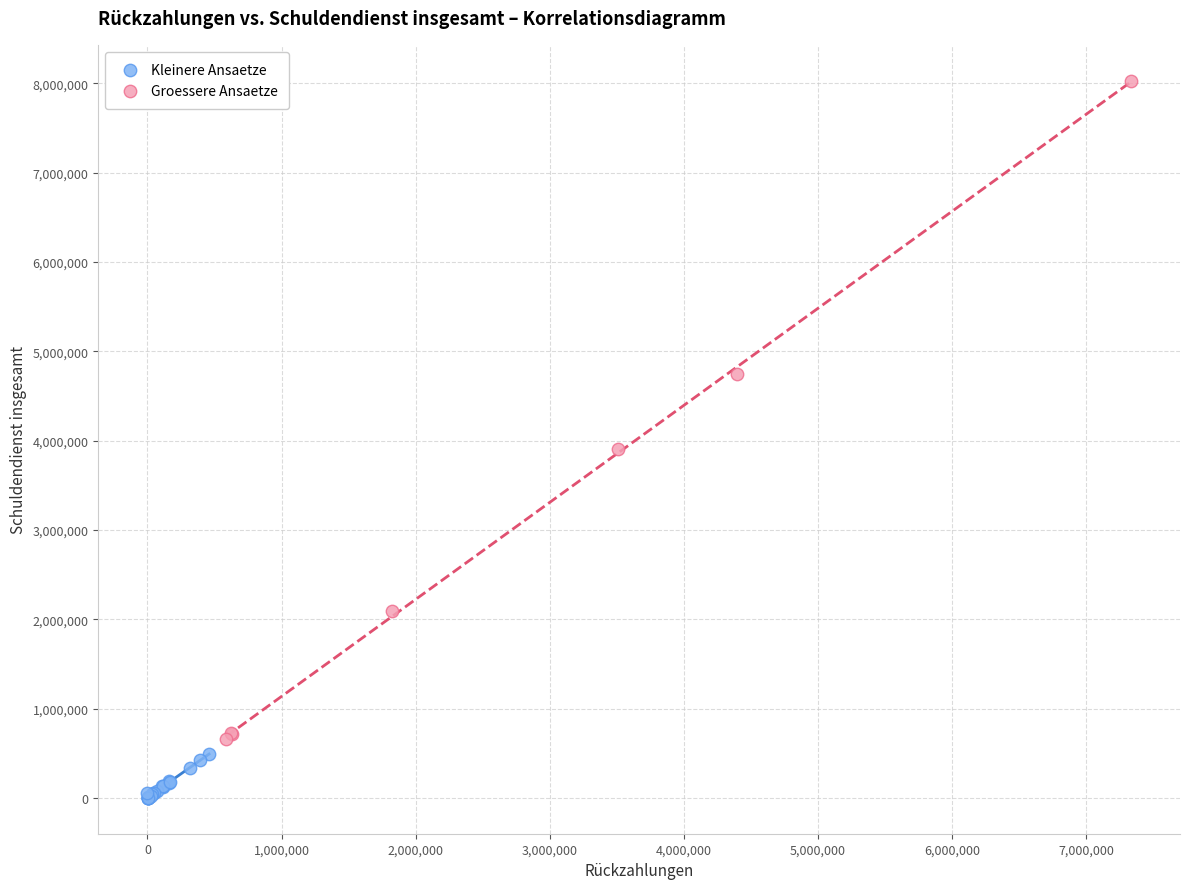

Which series has the largest Y range (max minus min)?

Groessere Ansaetze